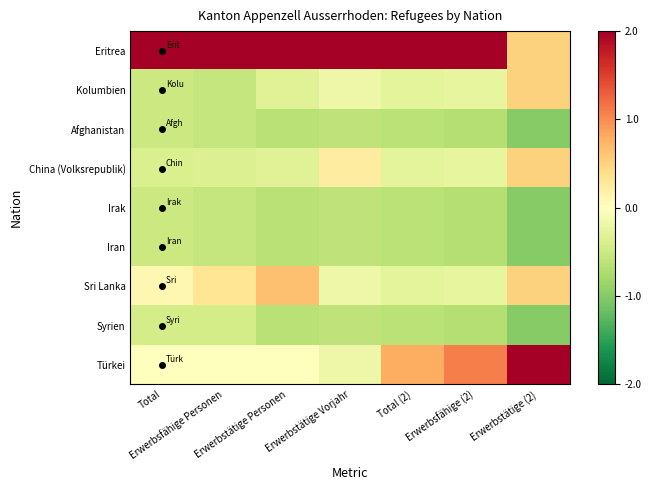

Which category has the highest value across all series?

Total